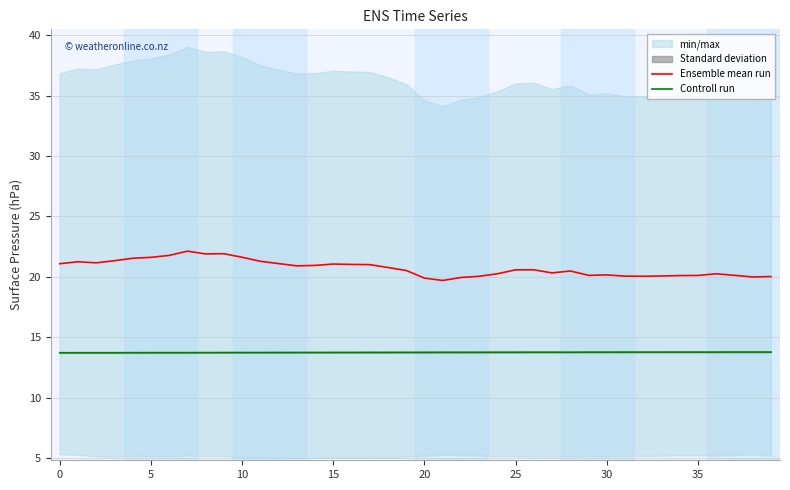

Rank the series by their maximum value, from lowest to highest.

Controll run, Ensemble mean run